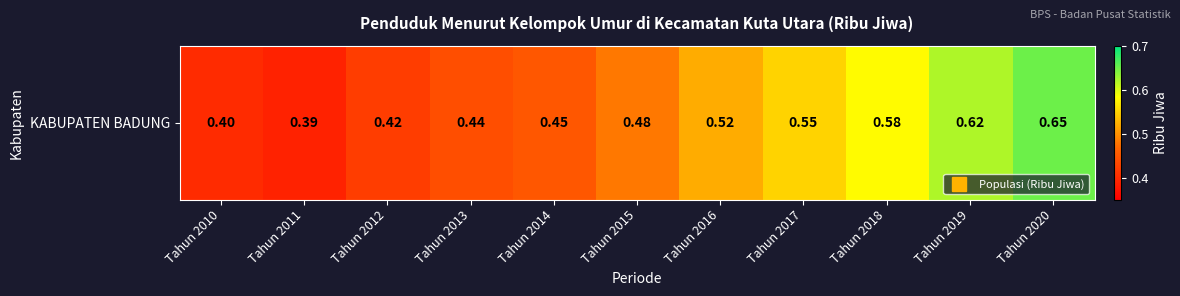

At which category does the chart reach its peak across all series?

Tahun 2020